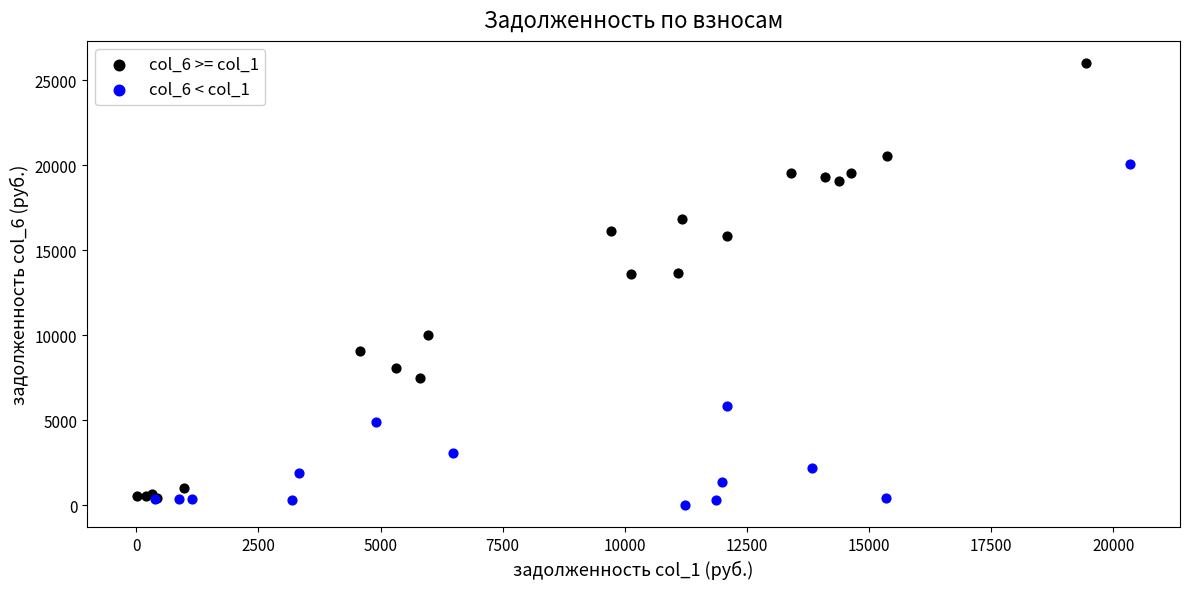

Which series has the largest Y range (max minus min)?

col_6 >= col_1